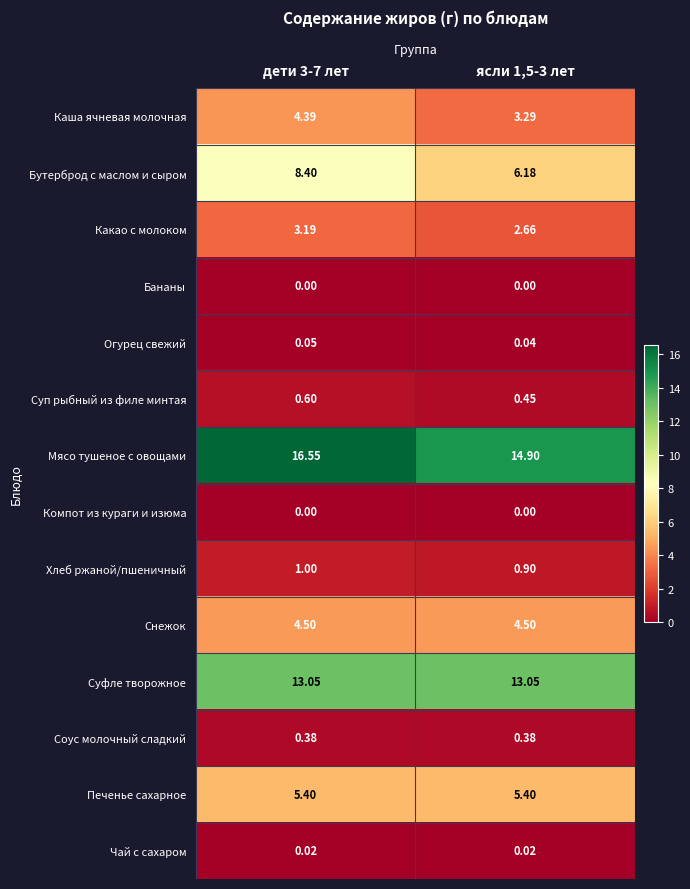

Is the value of Мясо тушеное с овощами at ясли 1,5-3 лет greater than the value of Бутерброд с маслом и сыром at ясли 1,5-3 лет?

Yes